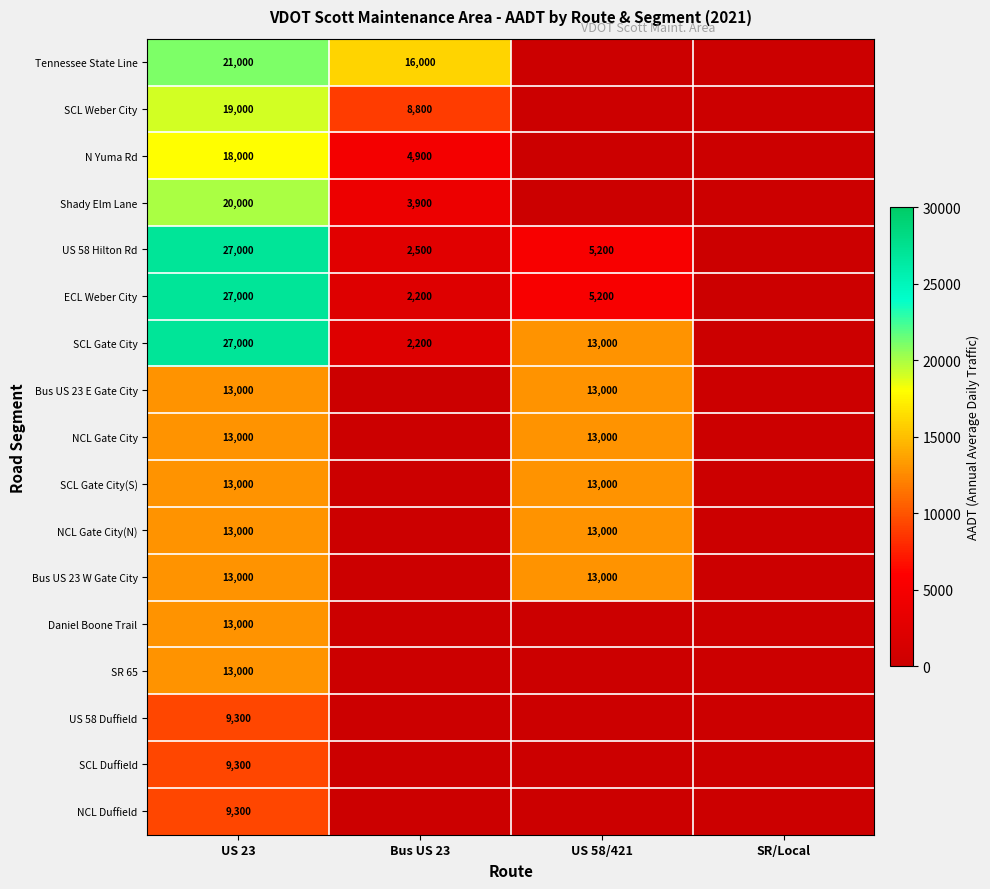

True or false: Shady Elm Lane has a value of 2300 at Bus US 23.

False